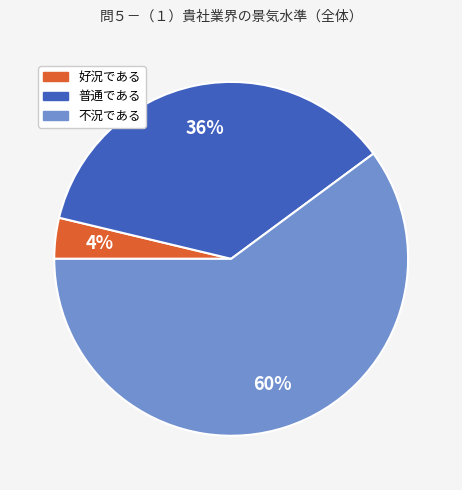

What is the majority slice?

不況である